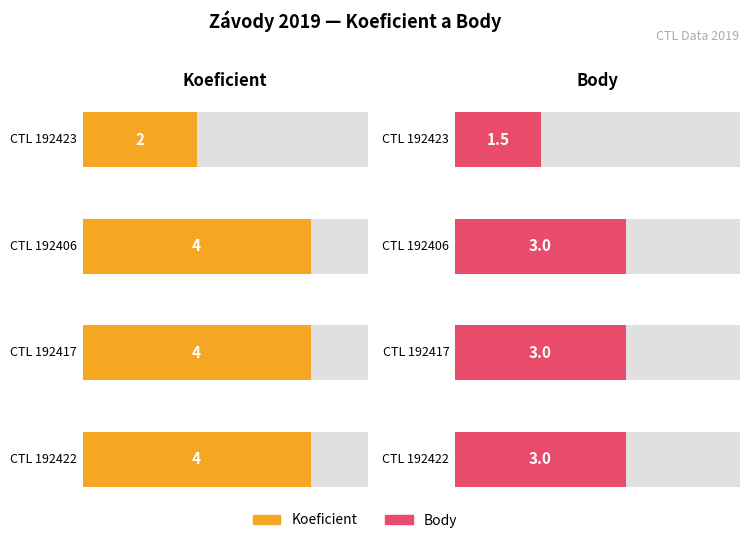

What is the average value of the Koeficient series?

3.5